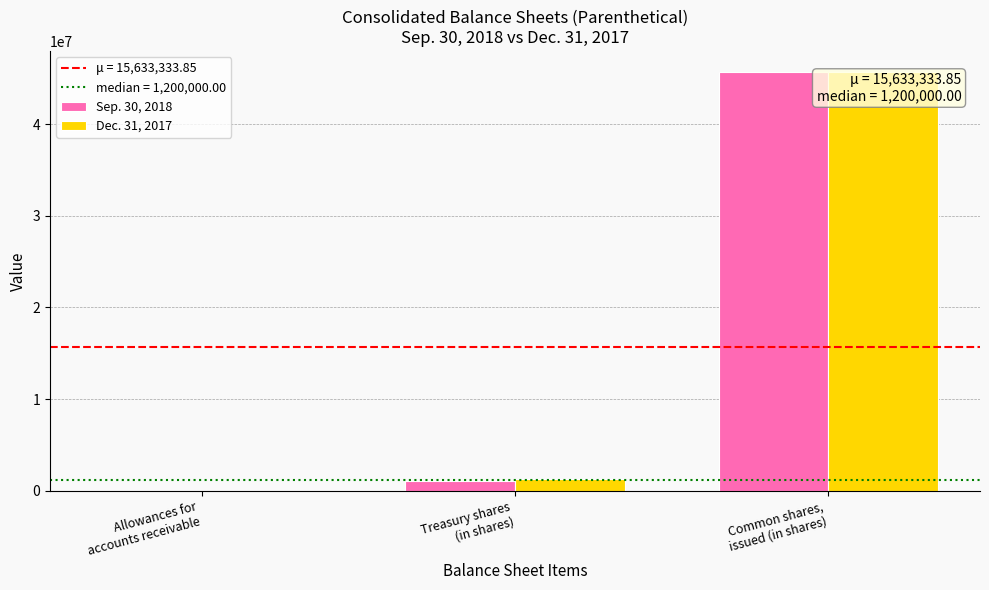

At which label is Sep. 30, 2018 closest to 22850000?

Treasury shares
(in shares)